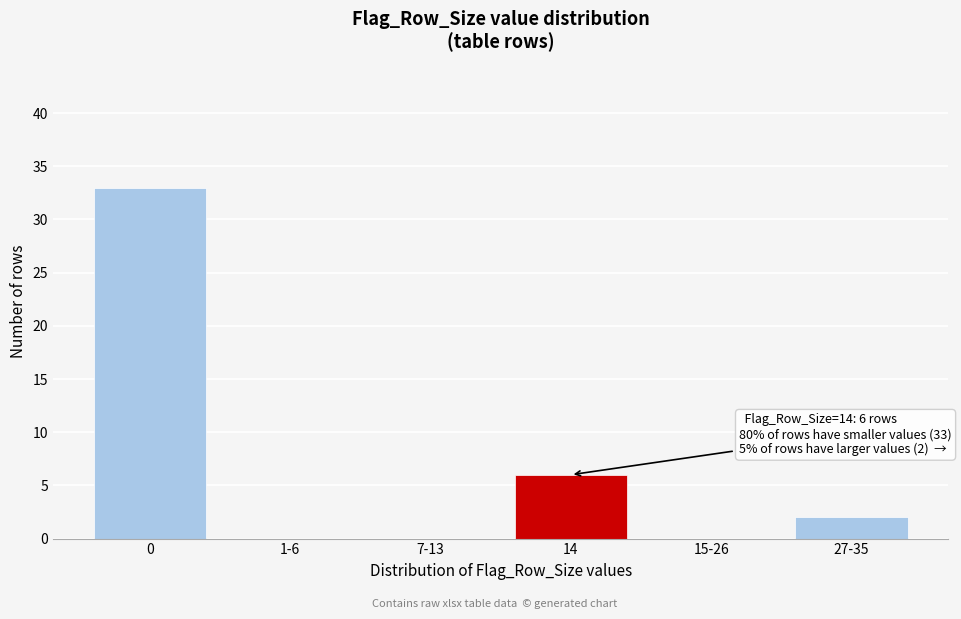

Reading left to right, transcribe all the data shown in this chart.

0=33	1-6=0	7-13=0	14=6	15-26=0	27-35=2